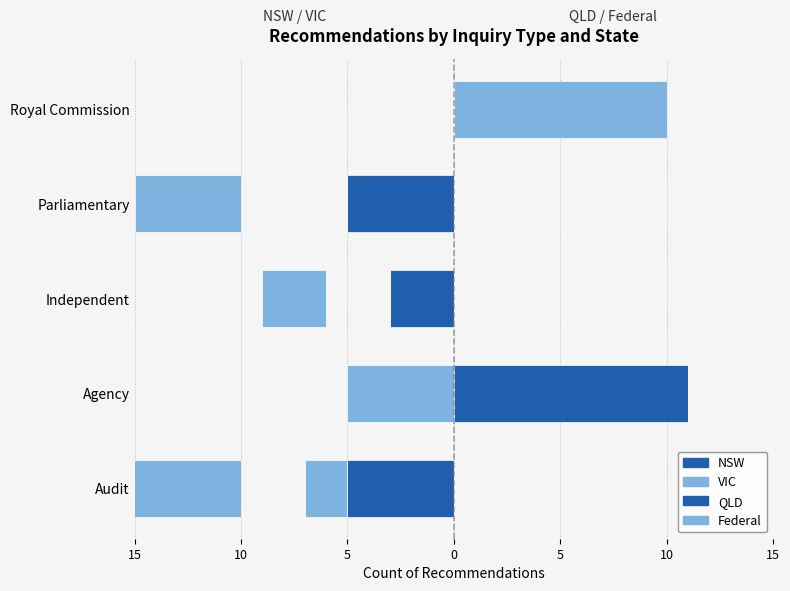

What is the sum of all VIC values?

-20